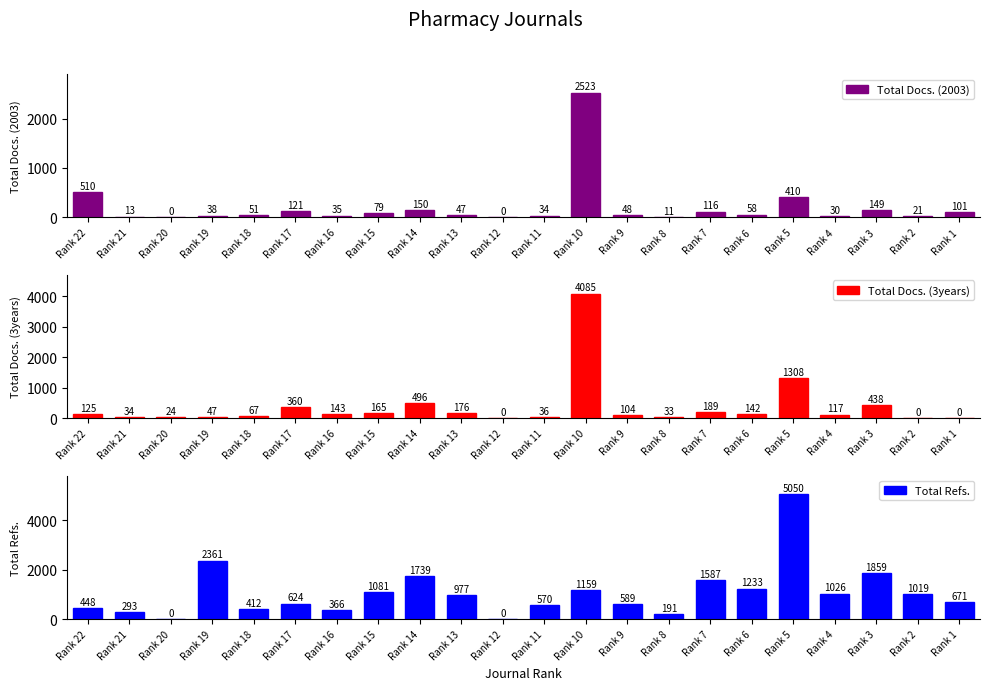

The value of Total Docs. (3years) at Rank 6 is 142. True or false?

True